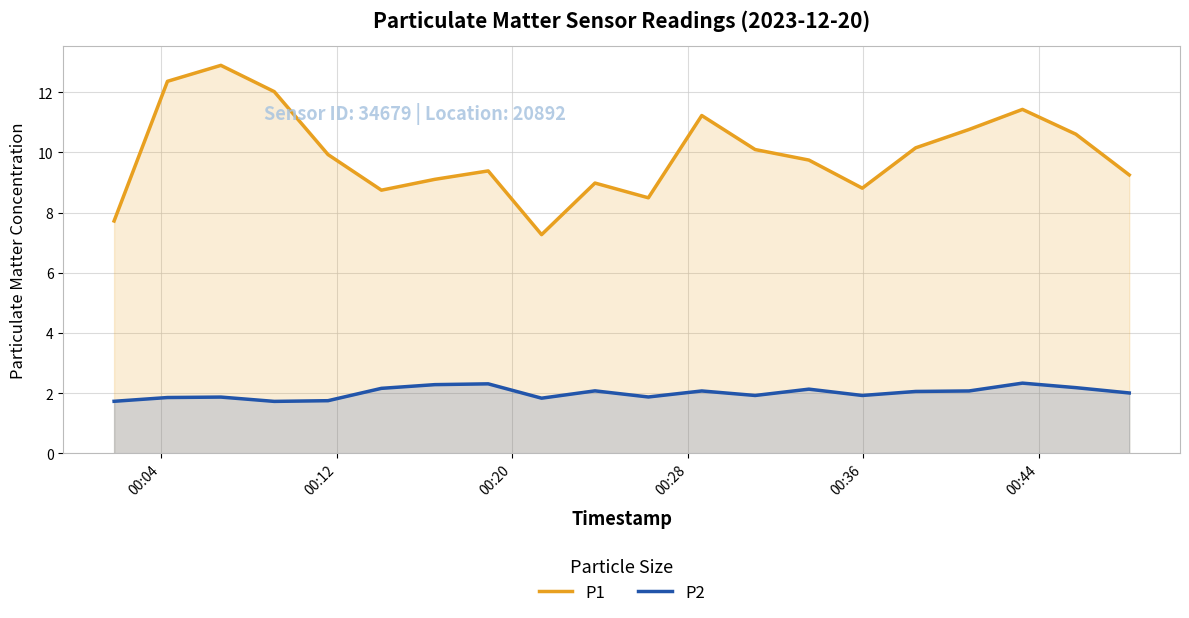

Which series has the largest total across all categories?

P1